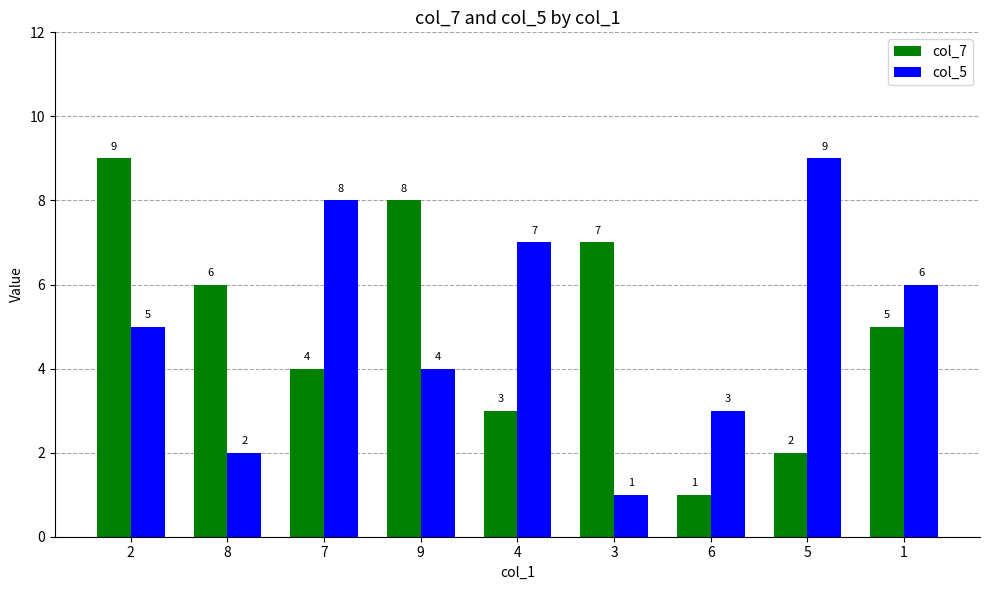

What is the maximum value for col_7?

9